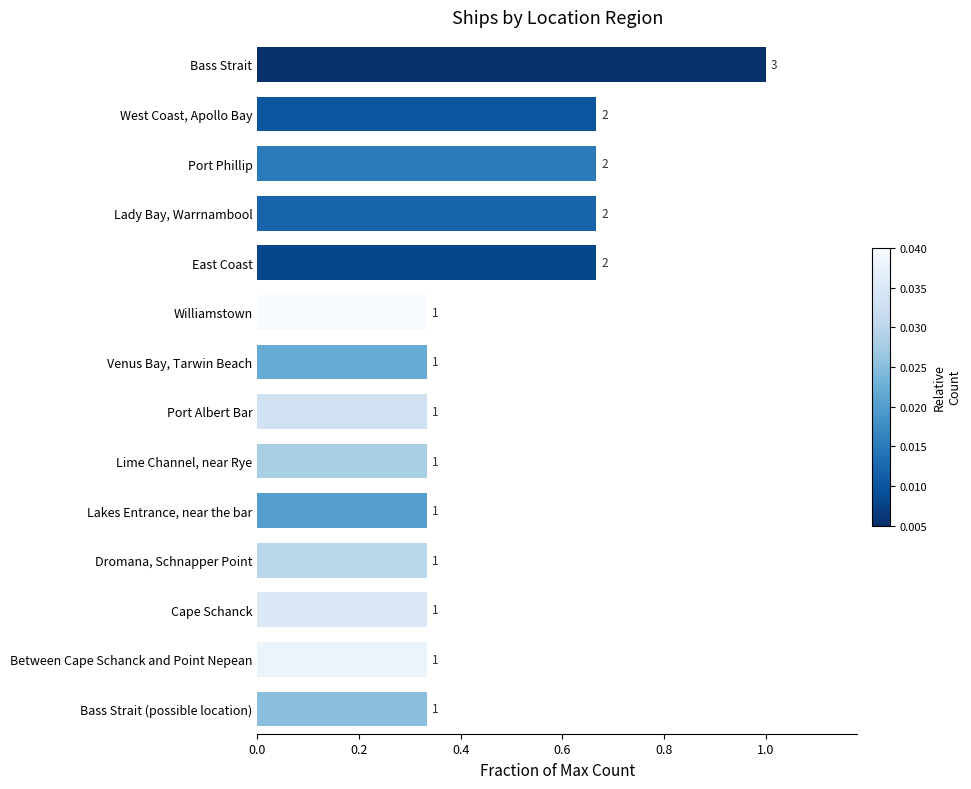

What is the greatest value displayed?

1.0